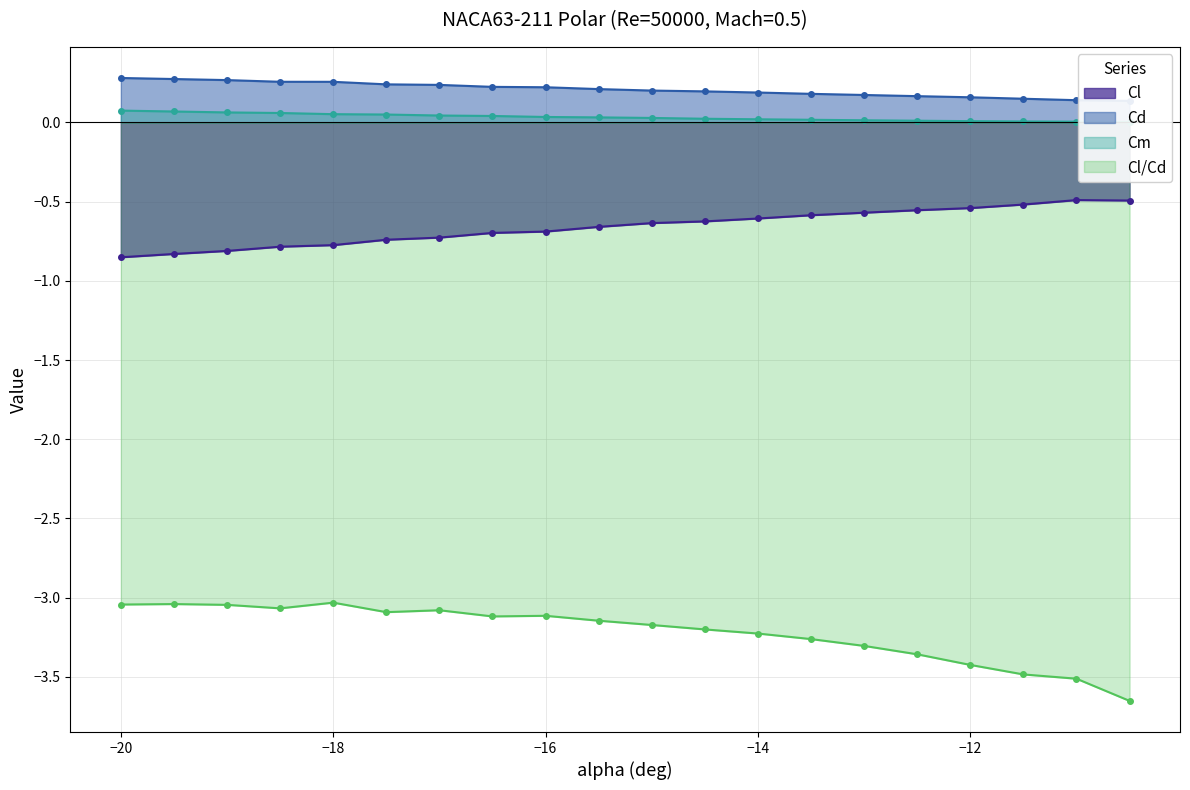

True or false: Cl/Cd has more than 0 interior local peaks.

True